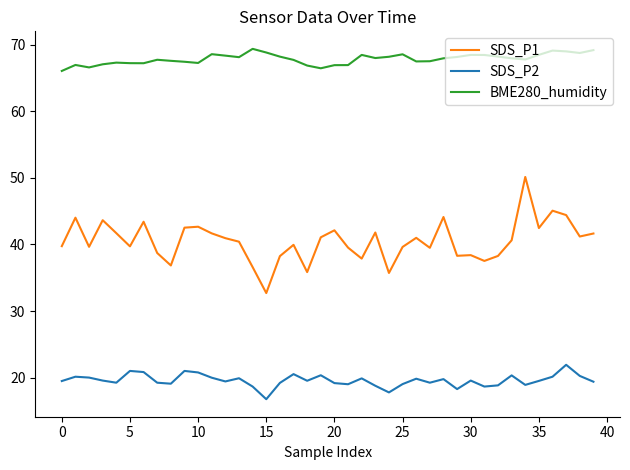

True or false: SDS_P2 and SDS_P1 intersect in this chart.

False